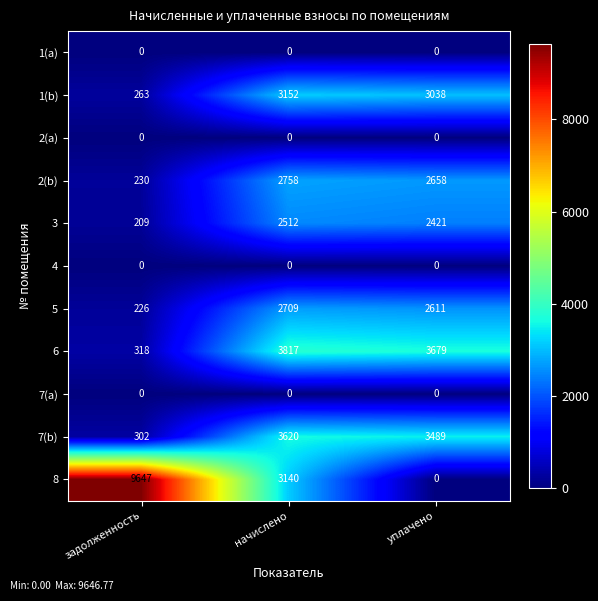

Read the 1(b) value at начислено.

3152